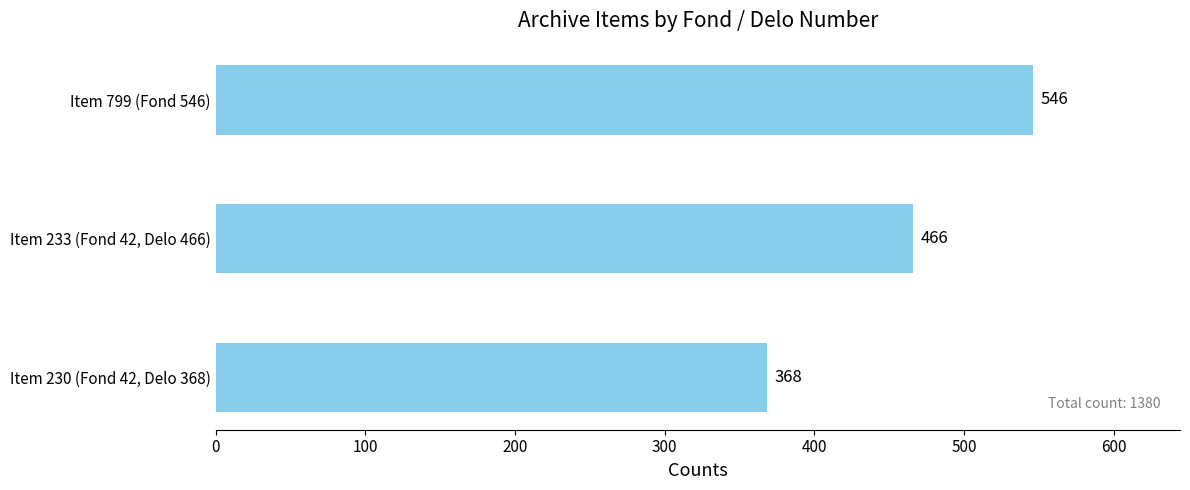

What is the greatest value displayed?

546